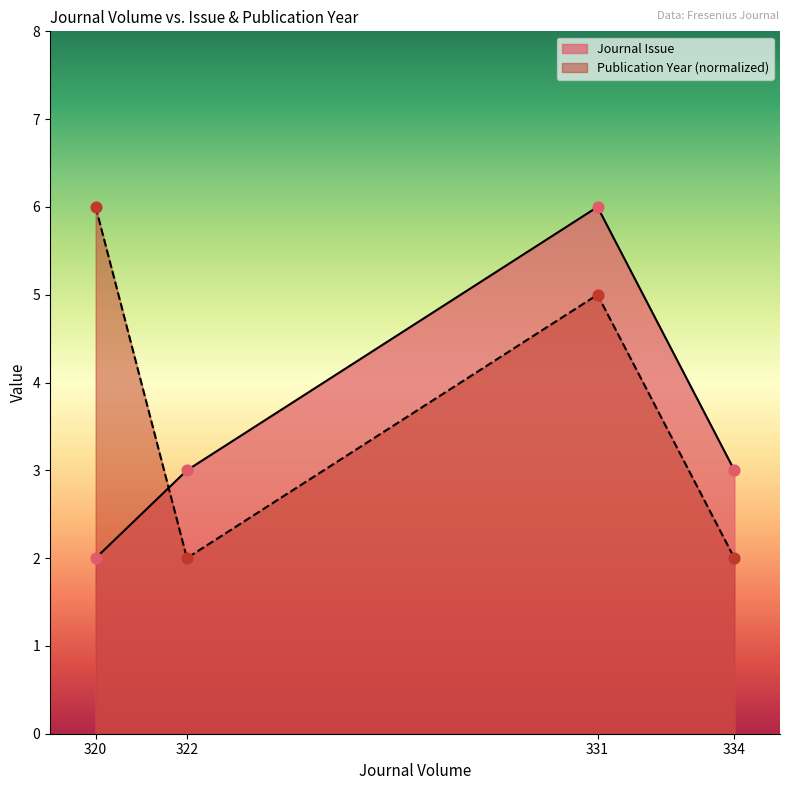

At which category is the sum across all series the highest?

331